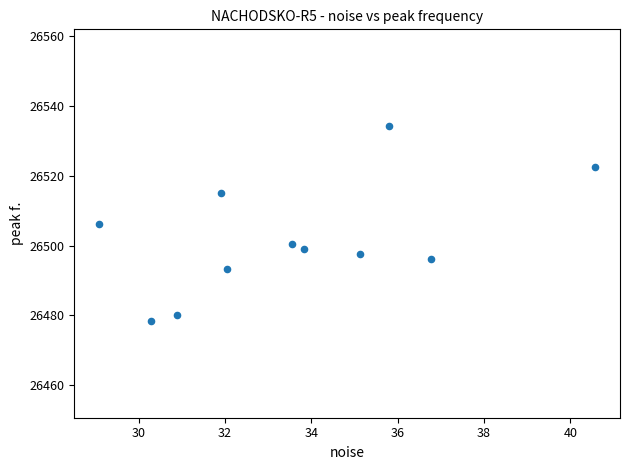

What is the range of X values (max minus min)?

11.5